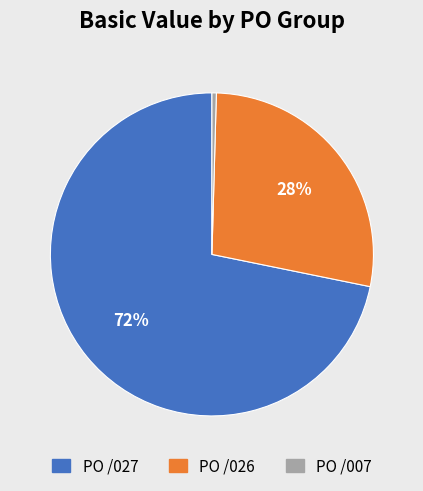

How many slices are in this pie chart?

3